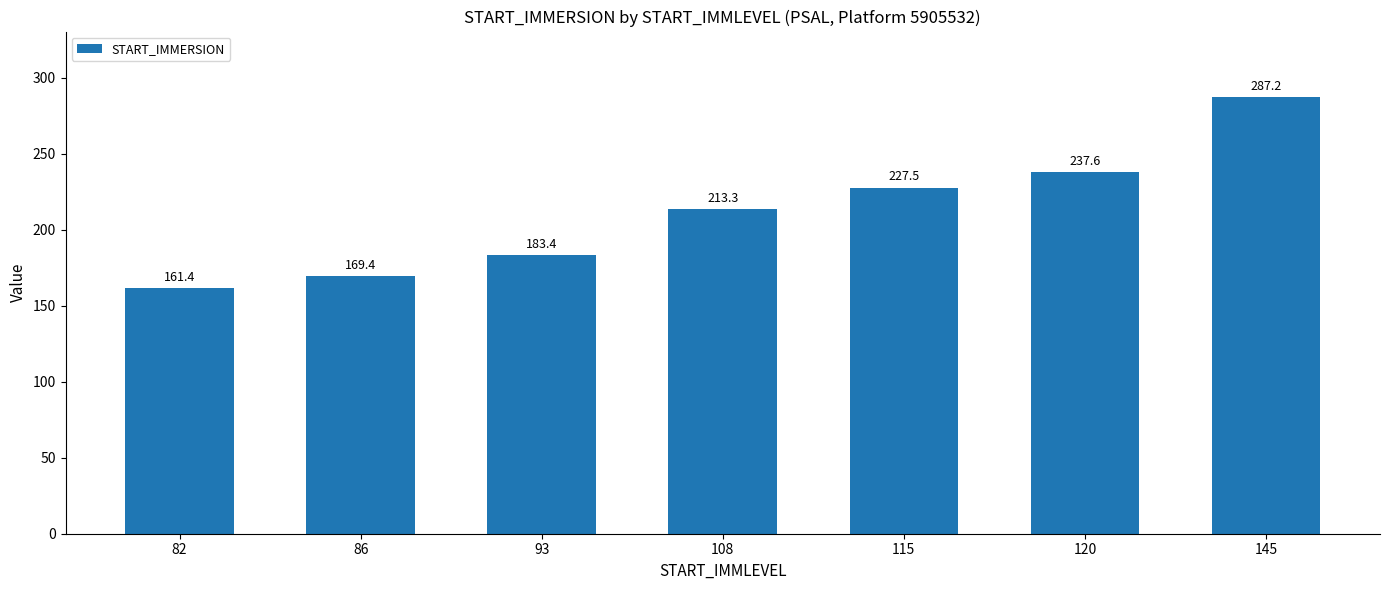

What is the change in value from 115 to 145?

+59.7